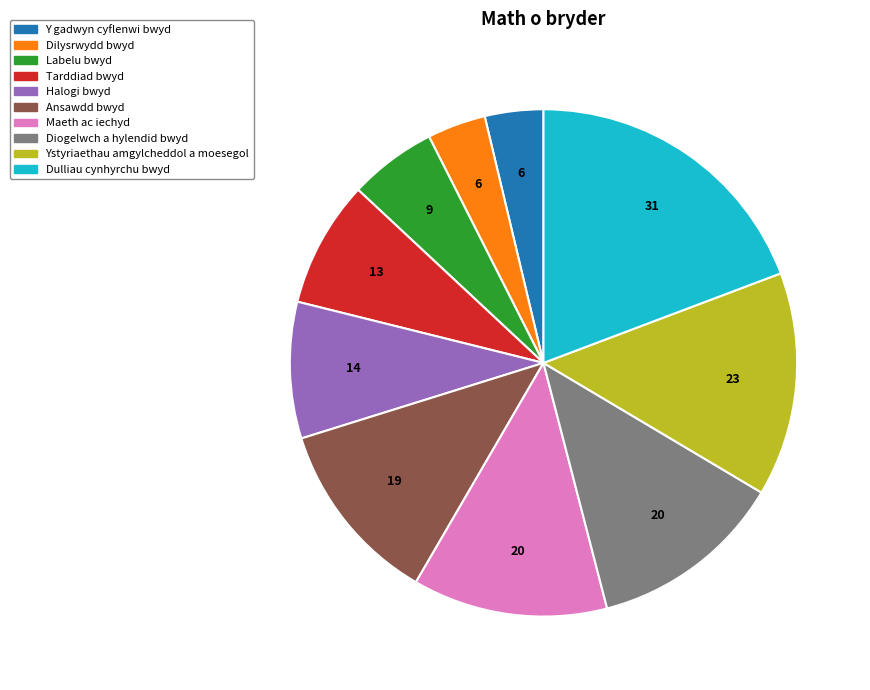

Combined, do Y gadwyn cyflenwi bwyd and Tarddiad bwyd account for over 50%?

No